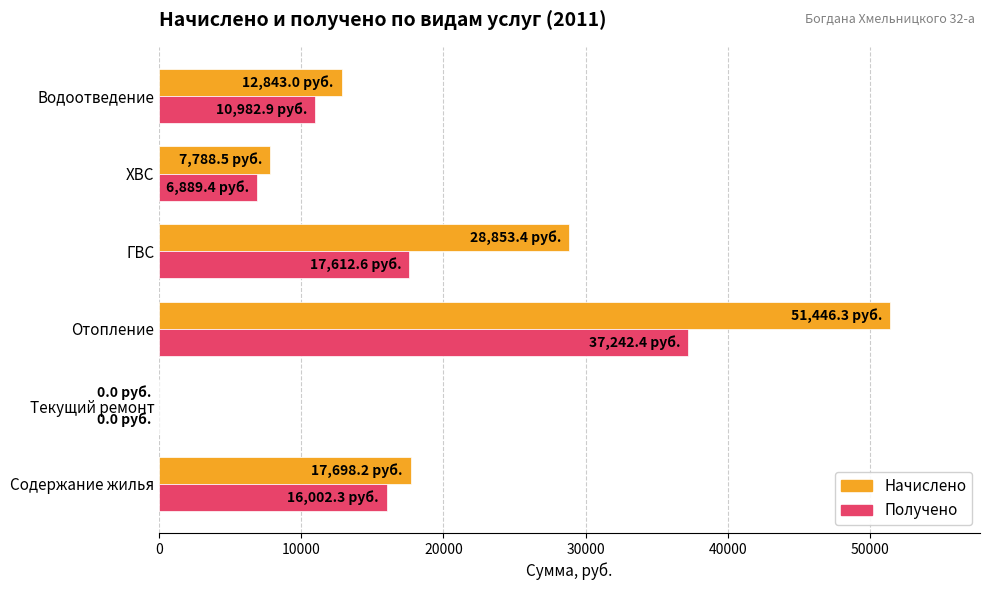

Which category has the highest value across all series?

Отопление